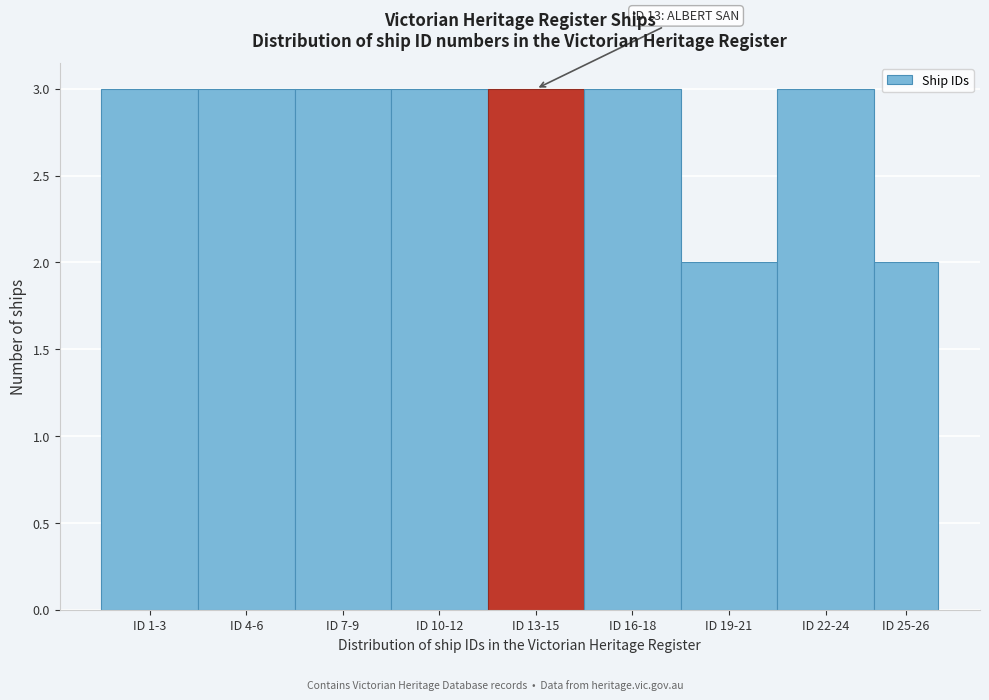

Reading right to left, what are all the values shown in this chart?

ID 25-26=2	ID 22-24=3	ID 19-21=2	ID 16-18=3	ID 13-15=3	ID 10-12=3	ID 7-9=3	ID 4-6=3	ID 1-3=3